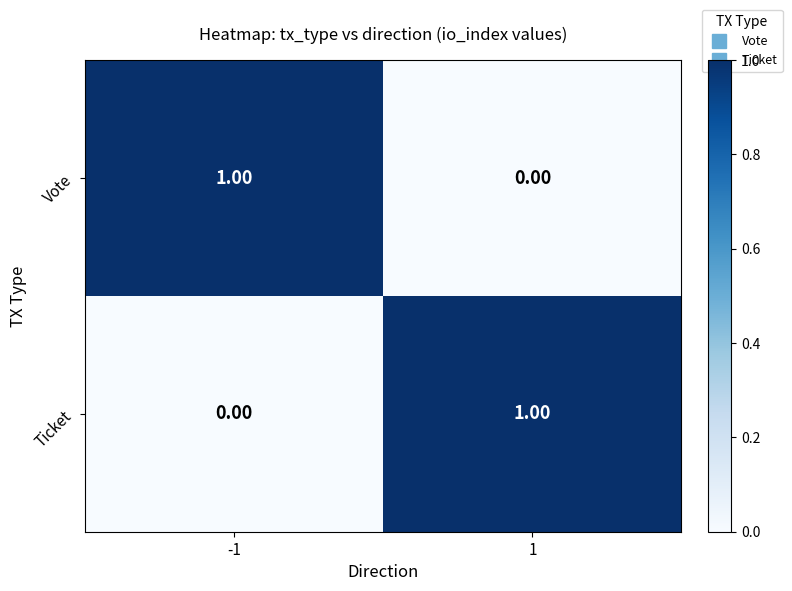

At how many categories does at least one series exceed 0?

2